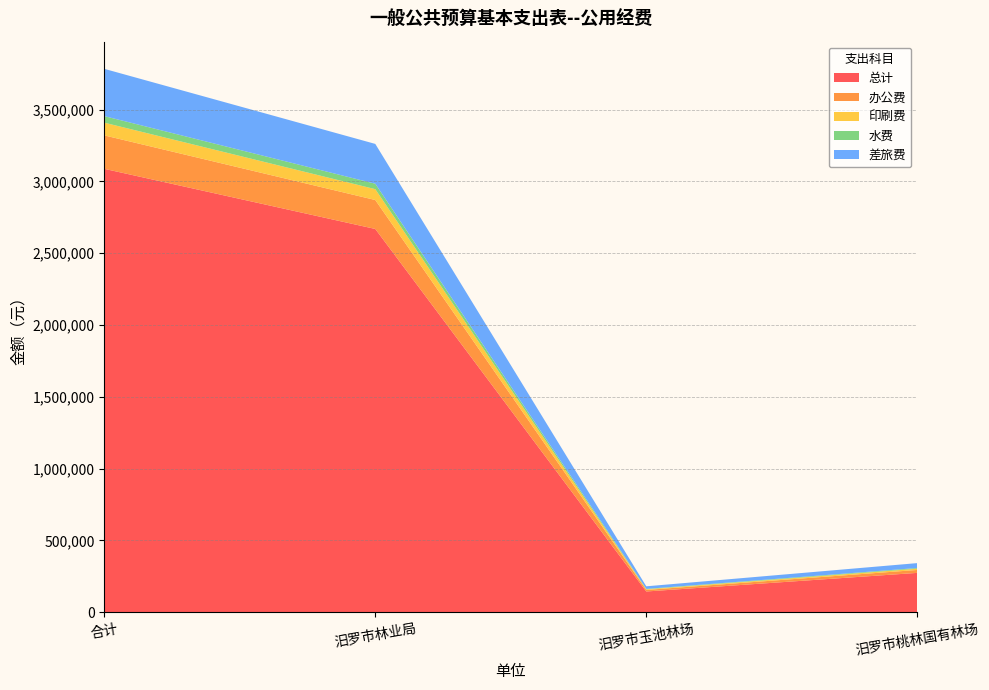

Reading left to right, extract all data points from this chart.

总计: 合计=3087841	汨罗市林业局=2669041	汨罗市玉池林场=144600	汨罗市桃林国有林场=274200
办公费: 合计=232800	汨罗市林业局=201600	汨罗市玉池林场=10800	汨罗市桃林国有林场=20400
印刷费: 合计=88600	汨罗市林业局=75600	汨罗市玉池林场=4500	汨罗市桃林国有林场=8500
水费: 合计=45600	汨罗市林业局=37800	汨罗市玉池林场=2700	汨罗市桃林国有林场=5100
差旅费: 合计=329200	汨罗市林业局=277200	汨罗市玉池林场=18000	汨罗市桃林国有林场=34000